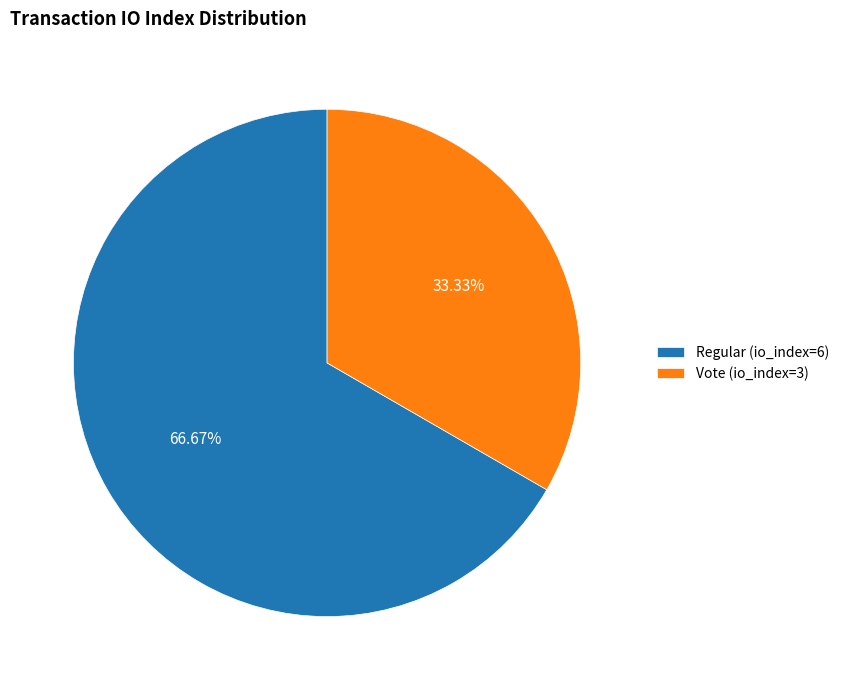

To the nearest percent, what is the difference between the Vote (io_index=3) and Regular (io_index=6) slice percentages?

33%